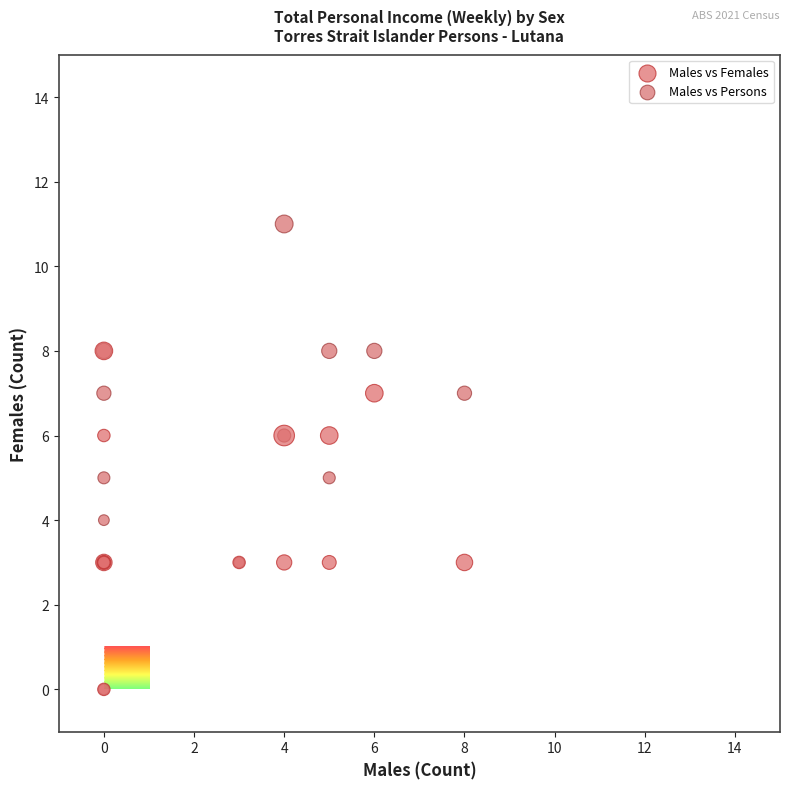

What are all the series names shown in the legend?

Males vs Females, Males vs Persons